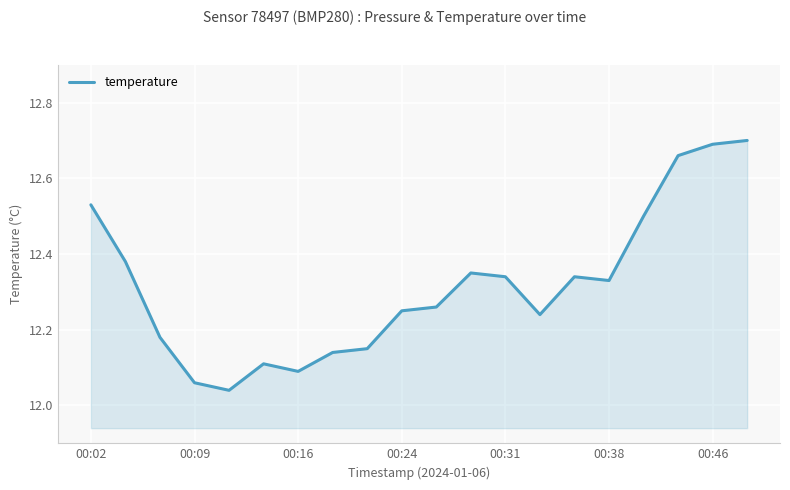

How many lines are shown in the chart?

1